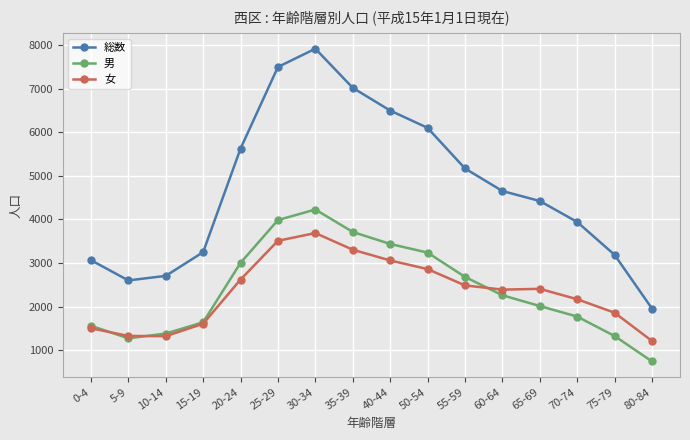

True or false: 男 and 総数 cross at least once.

False